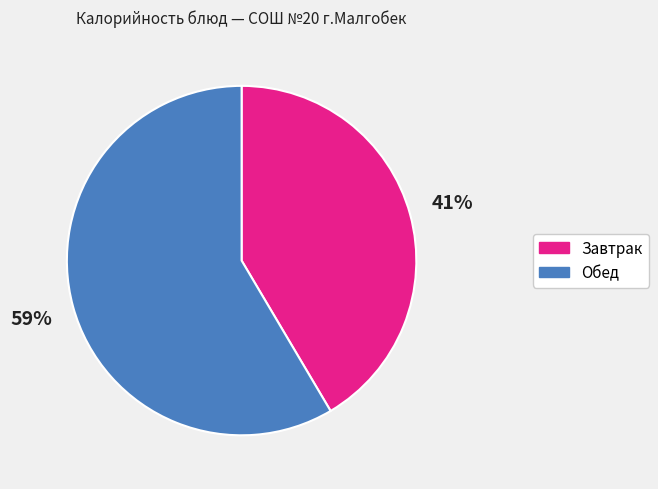

To the nearest percent, what is the average slice percentage?

50%